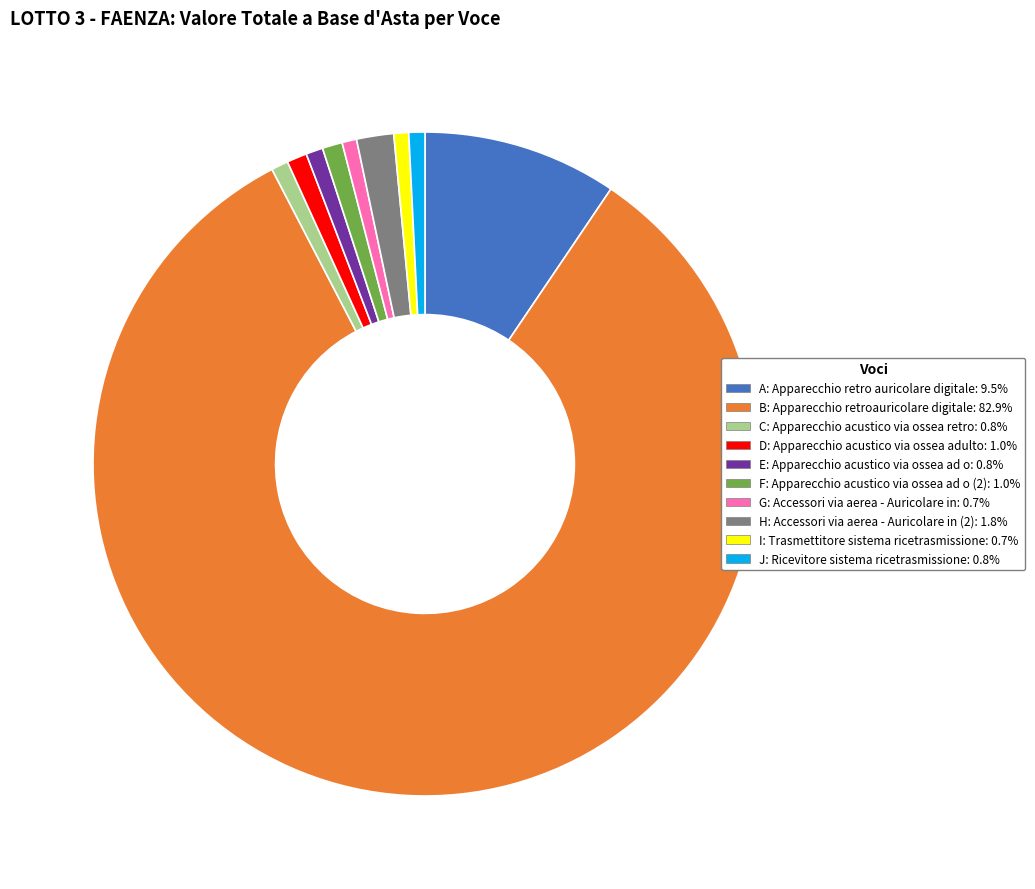

Combined, do E and G account for over 50%?

No